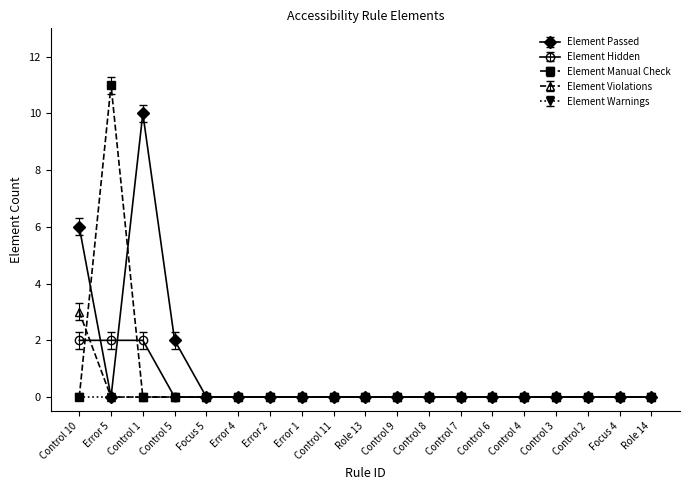

What is the label of the 2nd point from the left?

Error 5